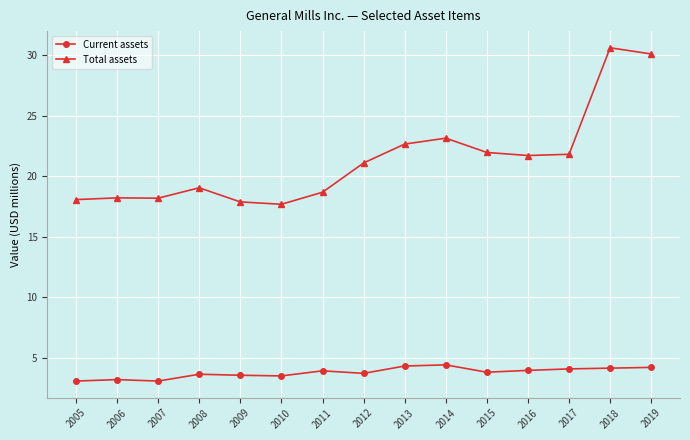

What is the value of the Current assets point at the 12th from the left?

3.9